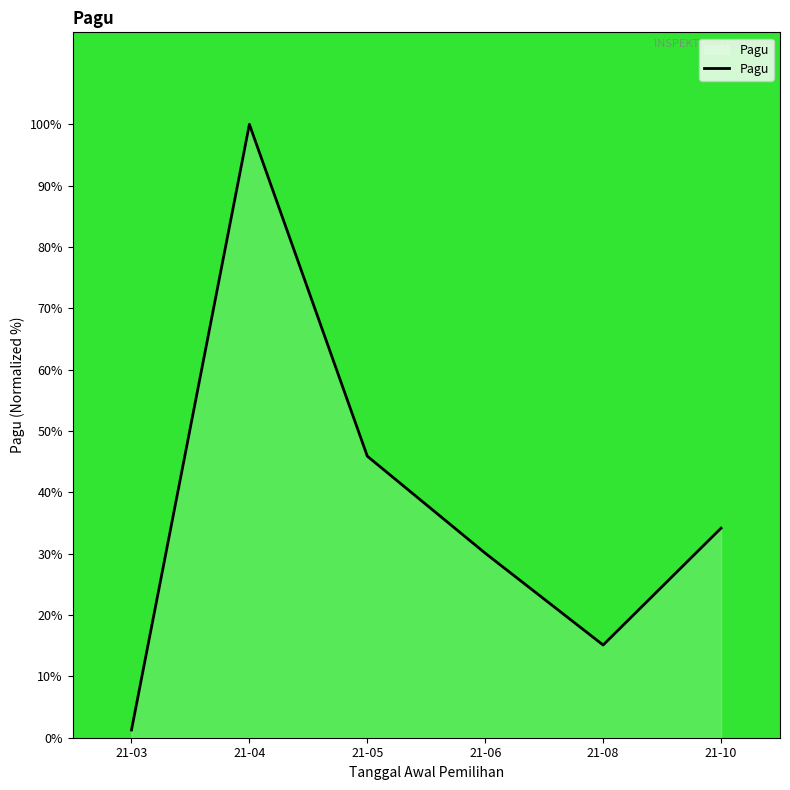

How many lines are shown in the chart?

1